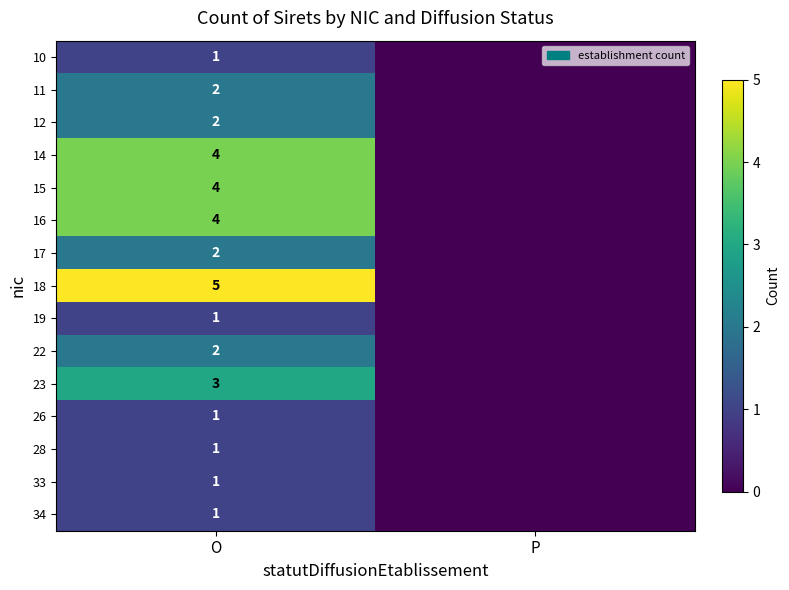

Is the value of 33 at O greater than the value of 12 at O?

No